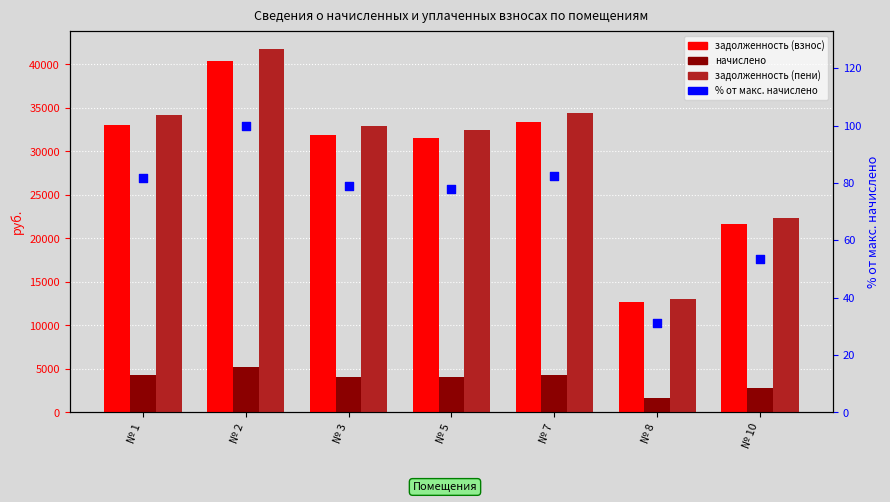

Which series reaches the maximum Y coordinate?

задолженность (пени)